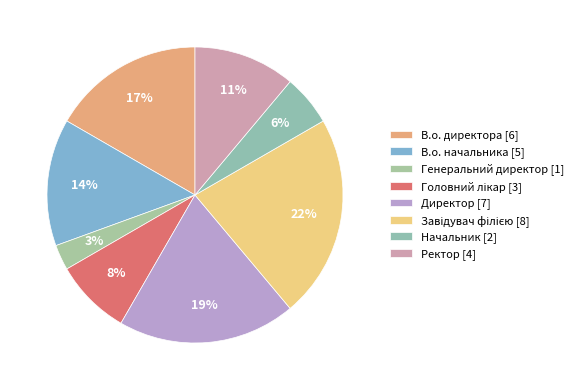

Is there any slice that represents more than half of the pie?

No